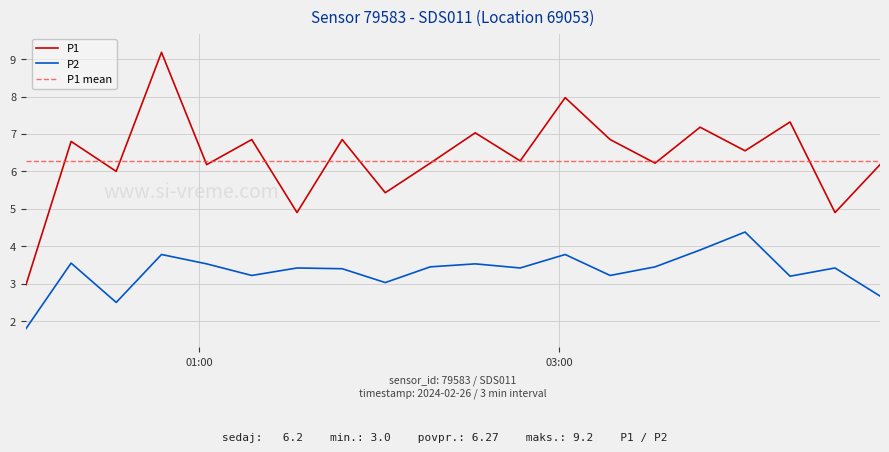

What is the difference between the second highest and second lowest values in the P1 series?

3.1